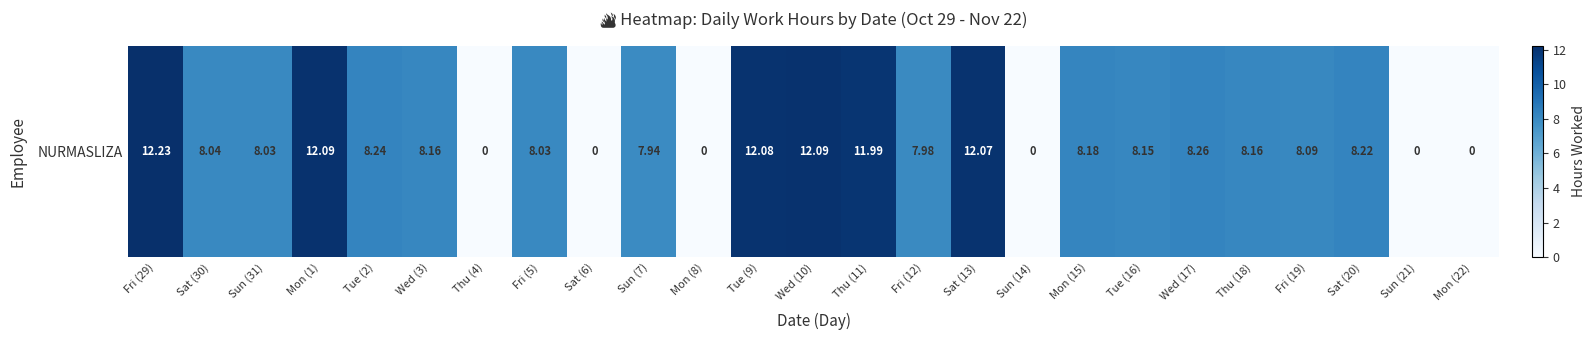

Which has a higher value, Mon (1) or Tue (16)?

Mon (1)